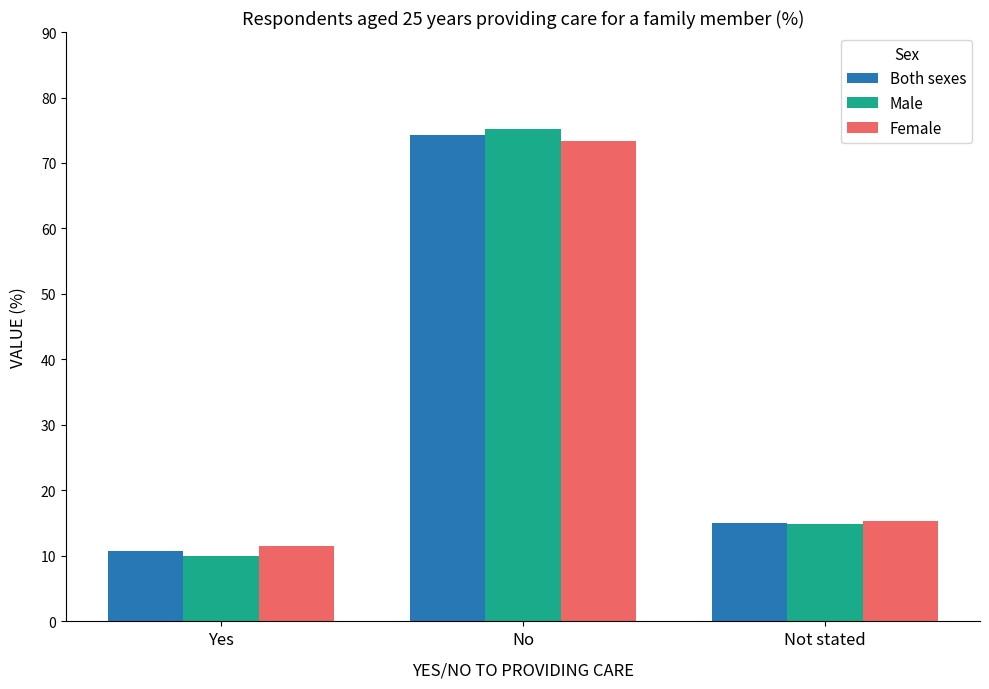

What is the value of the Female bar at the 1st from the left?

11.5